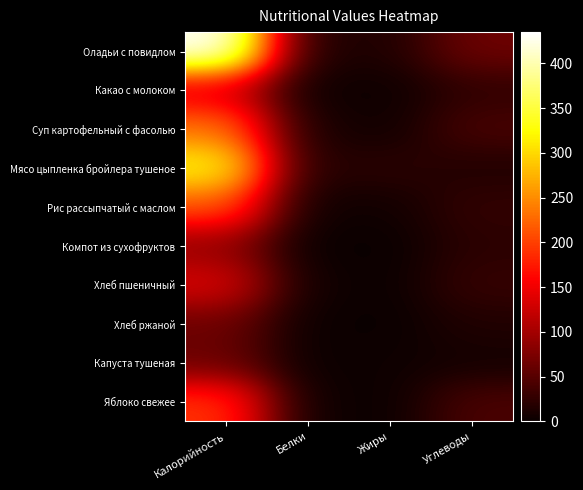

Rank the series at Белки from highest to lowest value.

Мясо цыпленка бройлера тушеное, Оладьи с повидлом, Суп картофельный с фасолью, Хлеб пшеничный, Рис рассыпчатый с маслом, Яблоко свежее, Какао с молоком, Хлеб ржаной, Капуста тушеная, Компот из сухофруктов